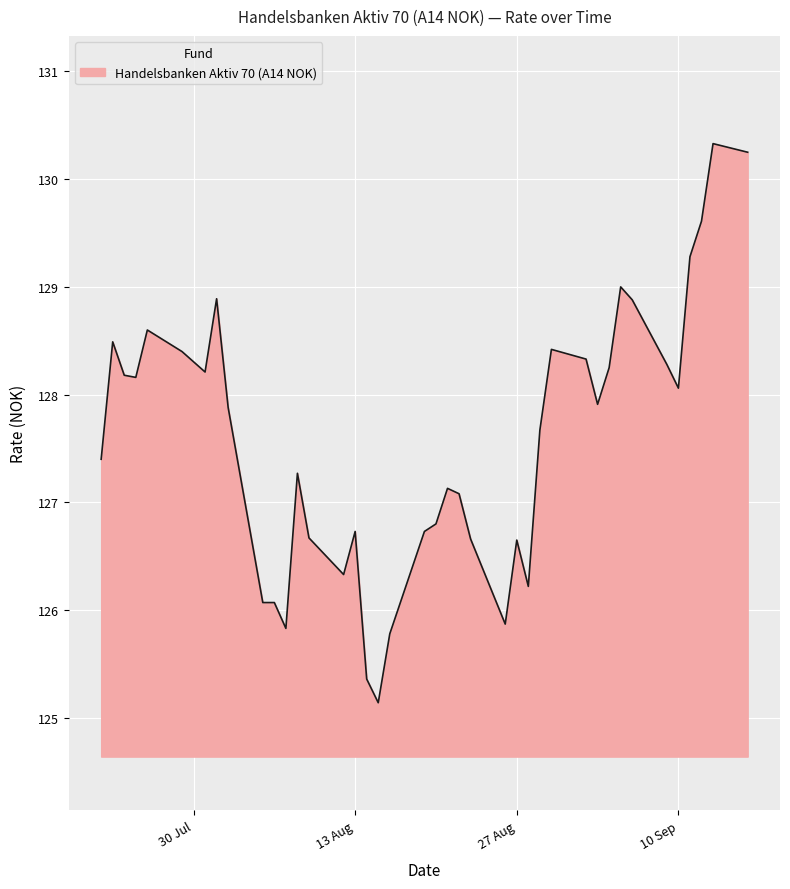

What is the smallest value displayed?

125.1